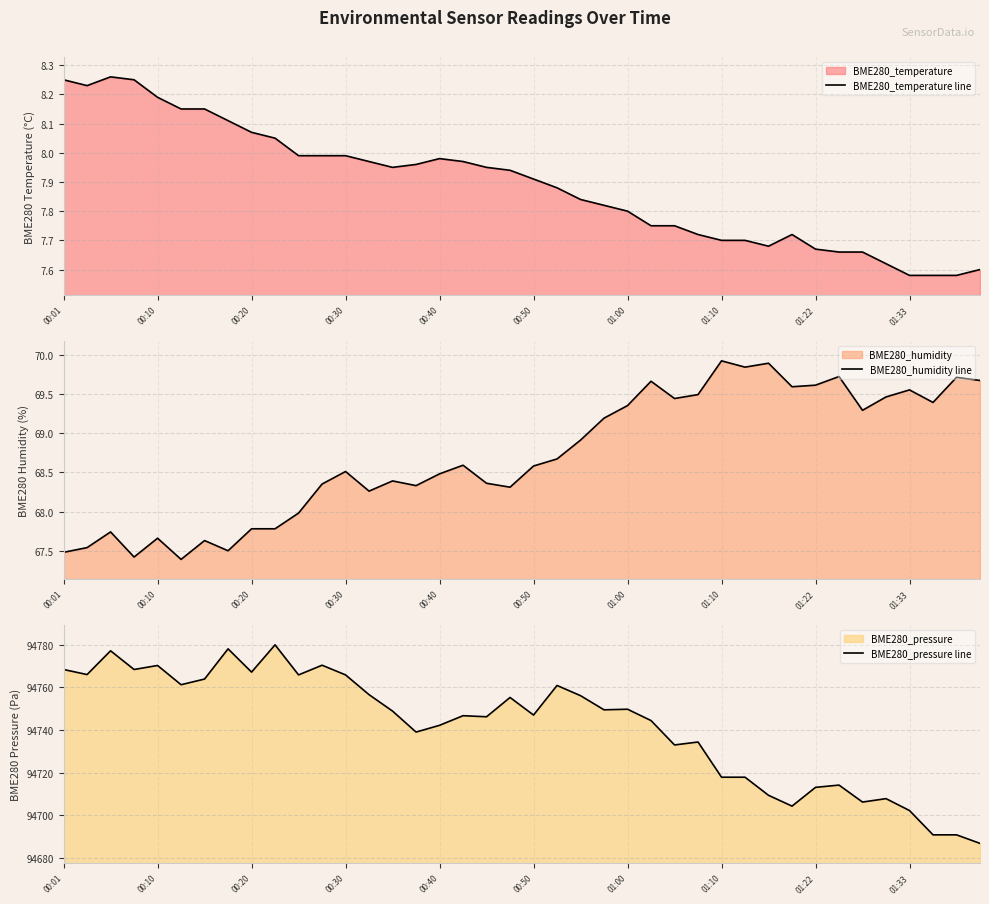

How many distinct data groups are displayed?

3